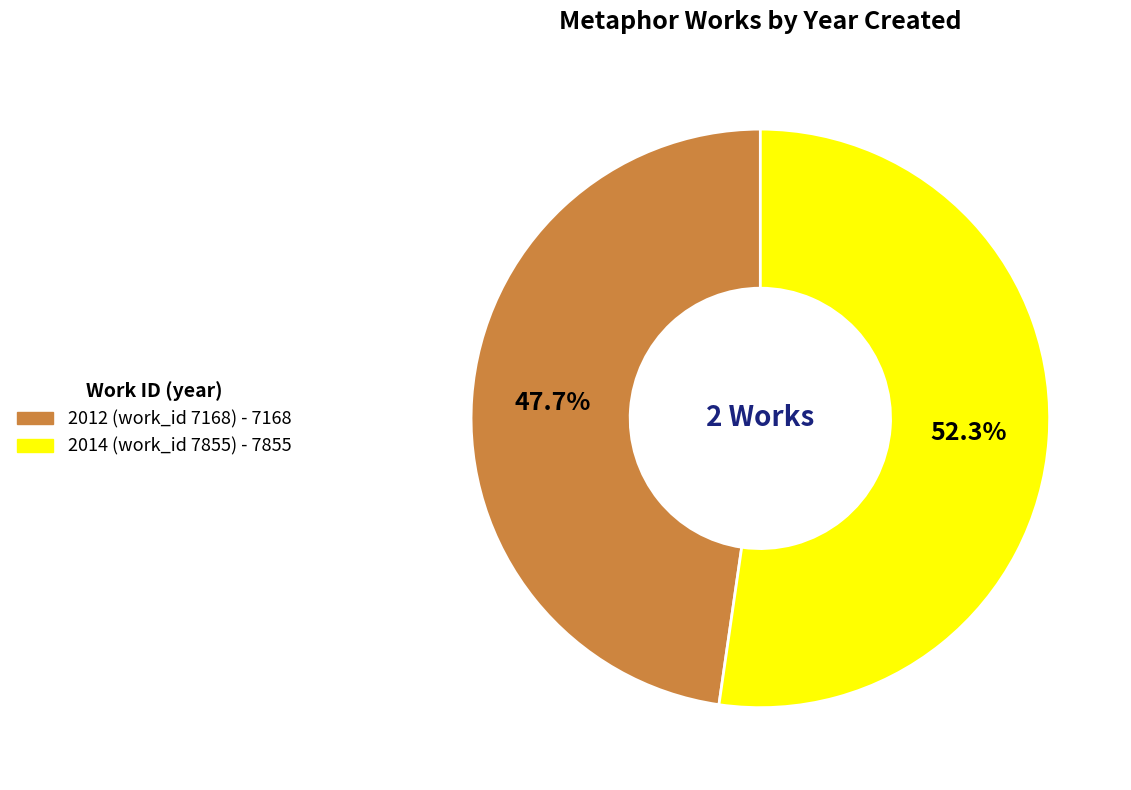

Does any single category account for the majority?

Yes